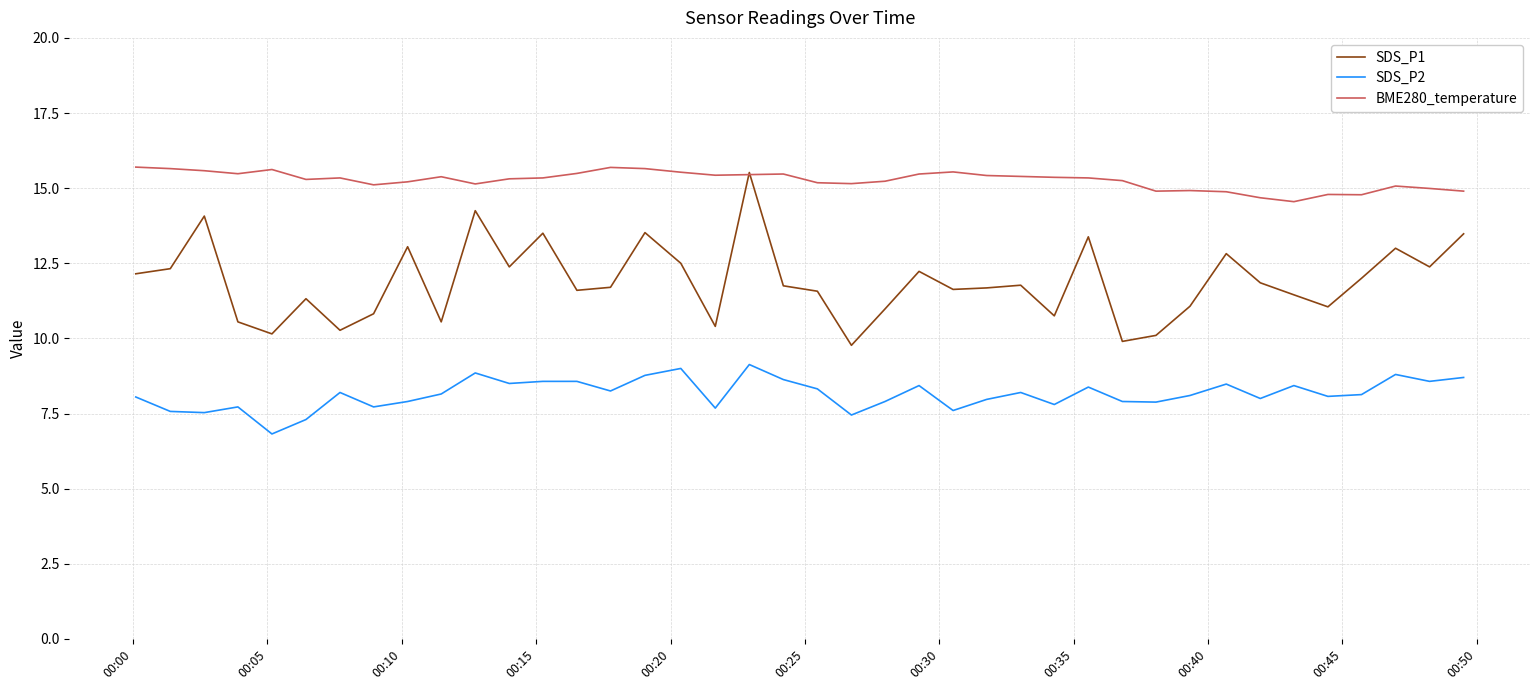

Rank the series by their maximum value, from highest to lowest.

BME280_temperature, SDS_P1, SDS_P2